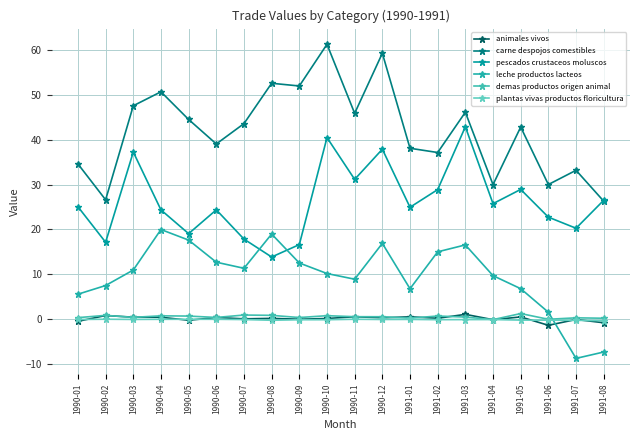

List the labels in order of plantas vivas productos floricultura value, largest first.

1990-02, 1990-11, 1990-05, 1990-06, 1990-04, 1991-01, 1990-03, 1990-01, 1990-12, 1990-07, 1991-04, 1991-03, 1991-02, 1990-10, 1990-09, 1991-05, 1991-06, 1990-08, 1991-07, 1991-08